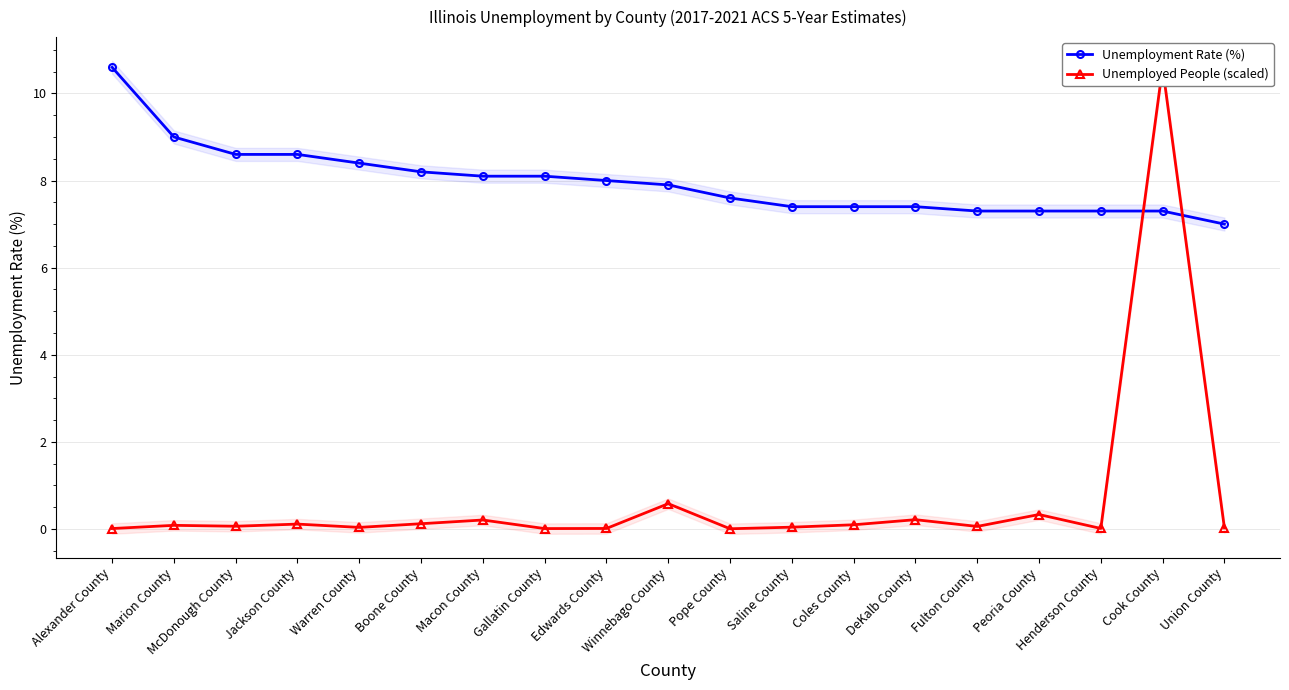

Reading right to left, extract all data points from this chart.

Unemployment Rate (%): 7.0	7.3	7.3	7.3	7.3	7.4	7.4	7.4	7.6	7.9	8.0	8.1	8.1	8.2	8.4	8.6	8.6	9.0	10.6
Unemployed People (scaled): 0.0	10.6	0.0	0.3	0.1	0.2	0.1	0.0	0.0	0.6	0.0	0.0	0.2	0.1	0.0	0.1	0.1	0.1	0.0